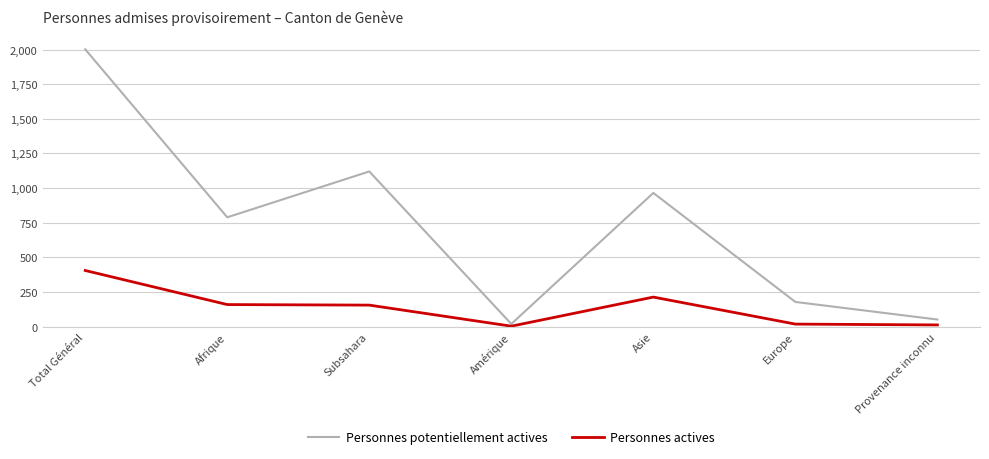

Rank the series at Provenance inconnu from highest to lowest value.

Personnes potentiellement actives, Personnes actives